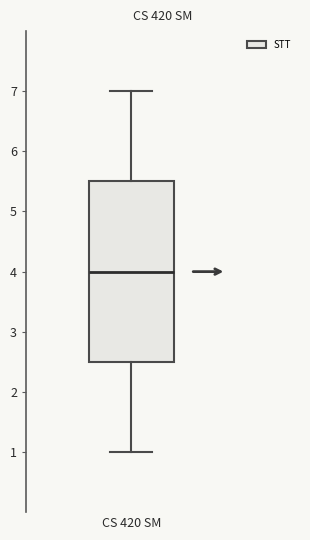

Where does the lower whisker of the box for CS 420 SM end on the y-axis? The values are not printed on the chart, so give them approximately, as read against the axis.

1.0